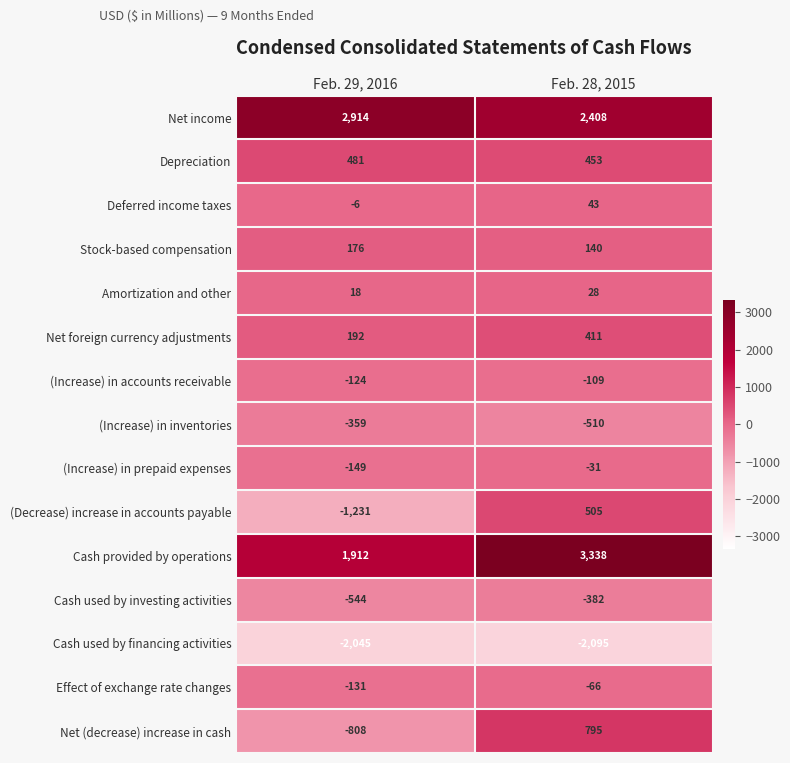

Between Feb. 29, 2016 and Feb. 28, 2015, which series saw the biggest shift?

(Decrease) increase in accounts payable